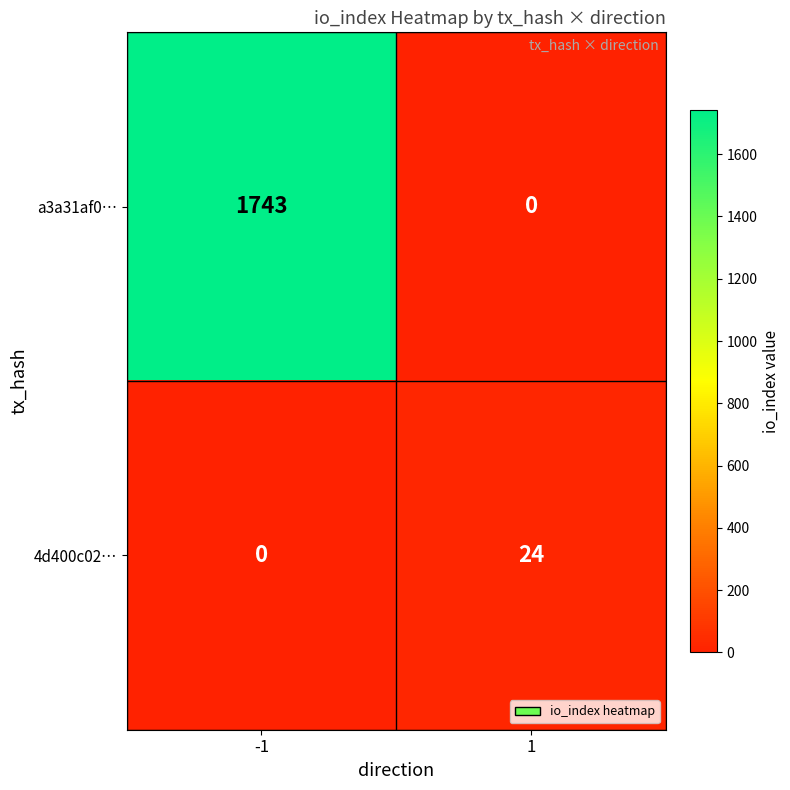

What is the total value across all series at -1?

1743